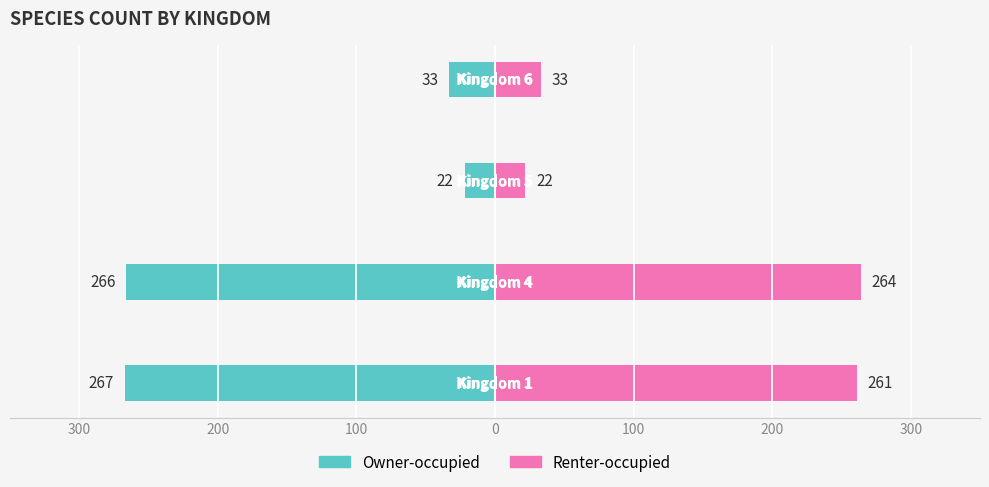

What are all the series names shown in the legend?

Owner-occupied, Renter-occupied